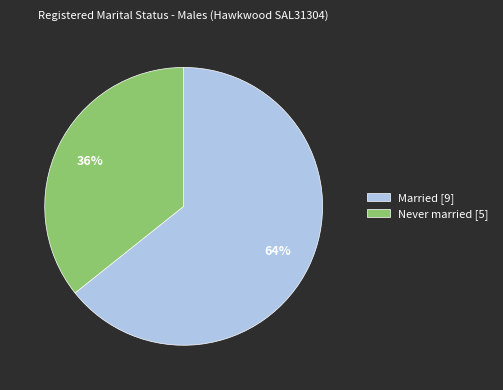

What is the largest slice in the pie chart?

Married [9]